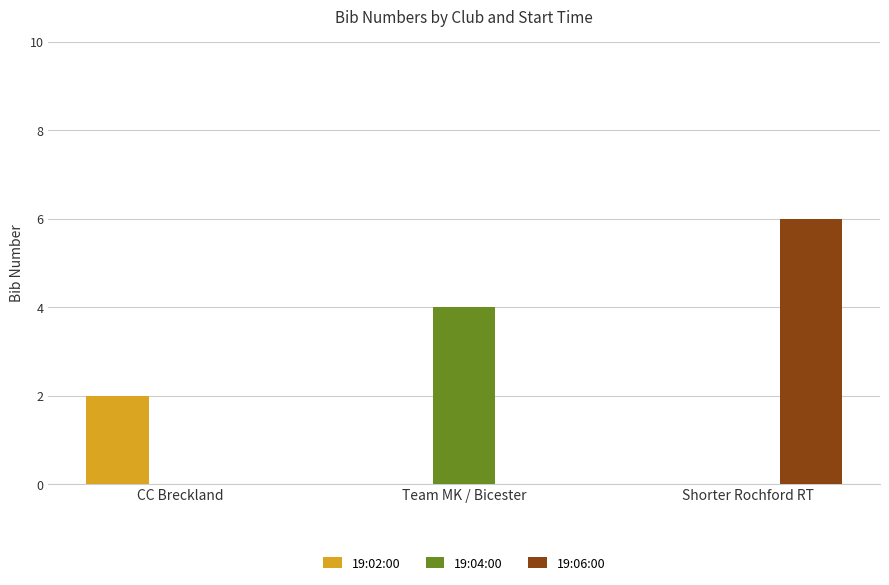

Which category has the highest value across all series?

Shorter Rochford RT